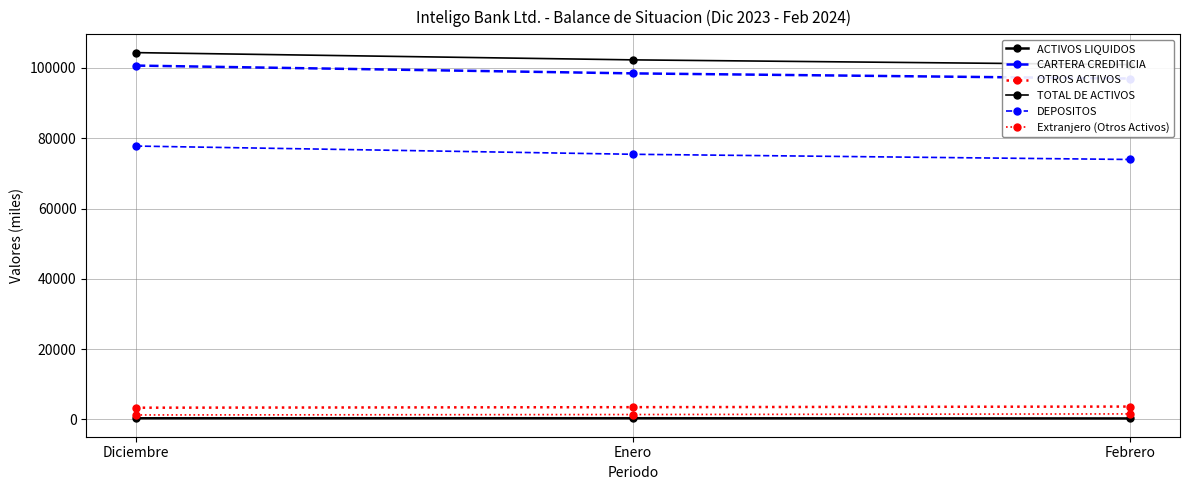

Rank the categories by ACTIVOS LIQUIDOS value from highest to lowest.

Enero, Diciembre, Febrero